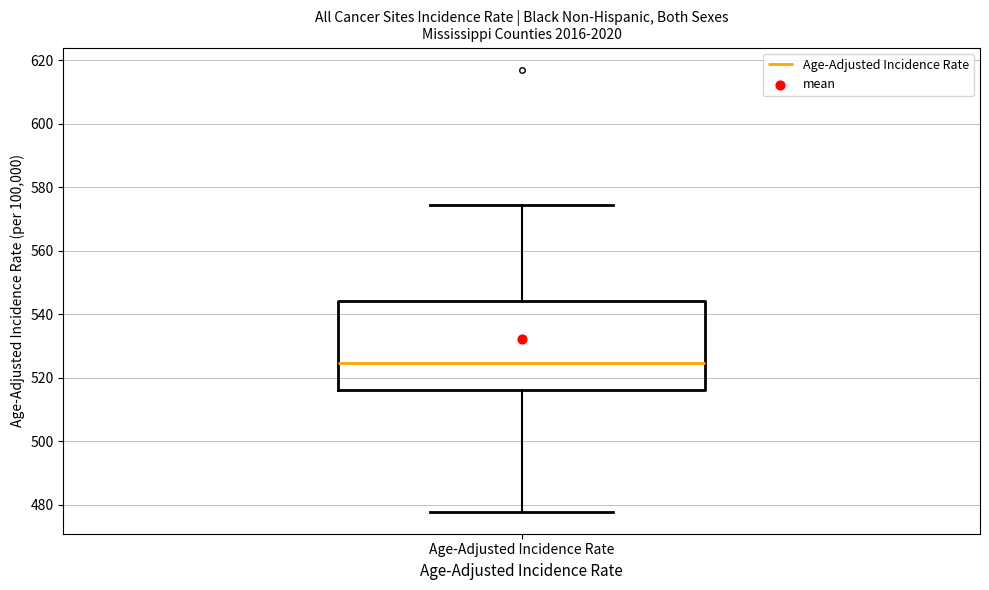

Transcribe this box plot: give where the median line is, the range the box spans, and where the two whiskers end, as read against the y-axis. The values are not printed on the chart, so give them approximately, as read against the axis.

median 524, box 516 to 544, whiskers 478 to 574